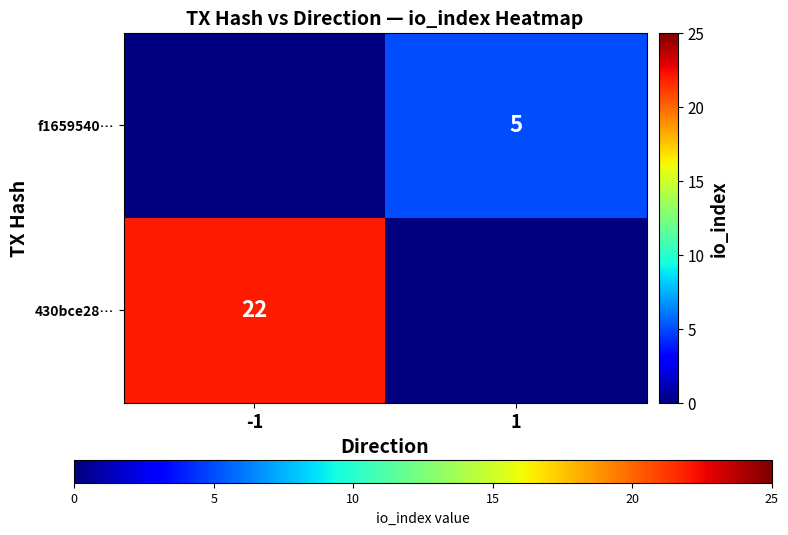

At how many categories does at least one series exceed 7?

1